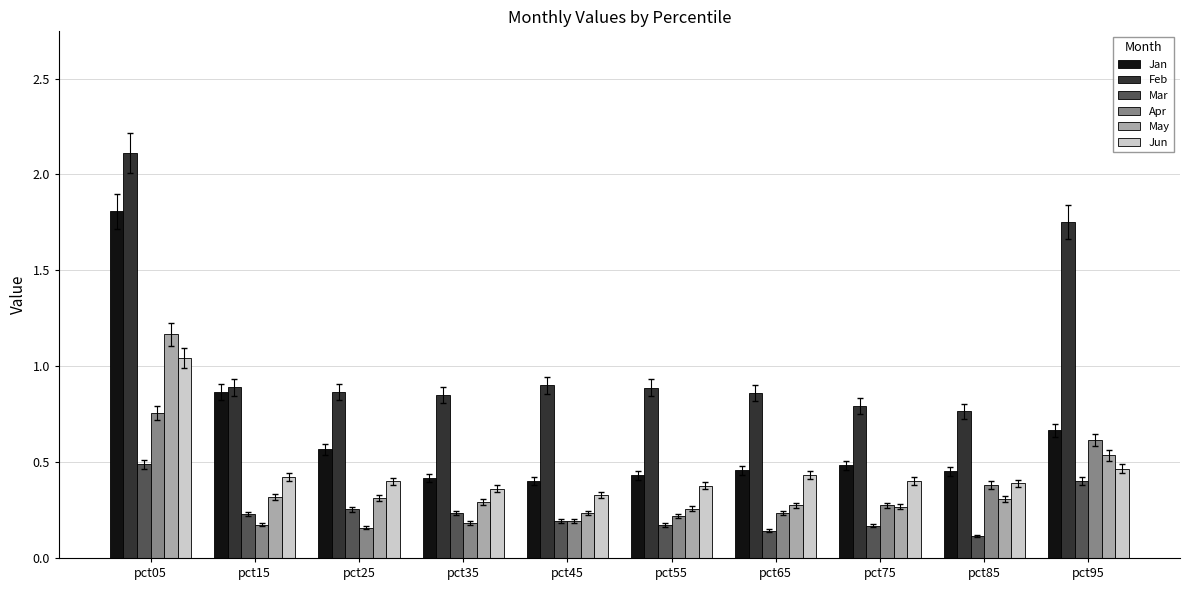

Between pct05 and pct65, which series saw the biggest shift?

Jan